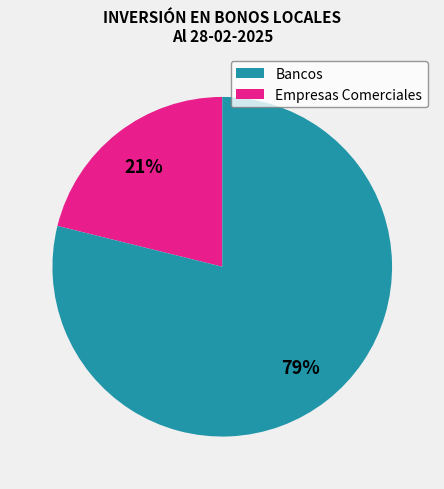

Count the number of slices in the pie.

2